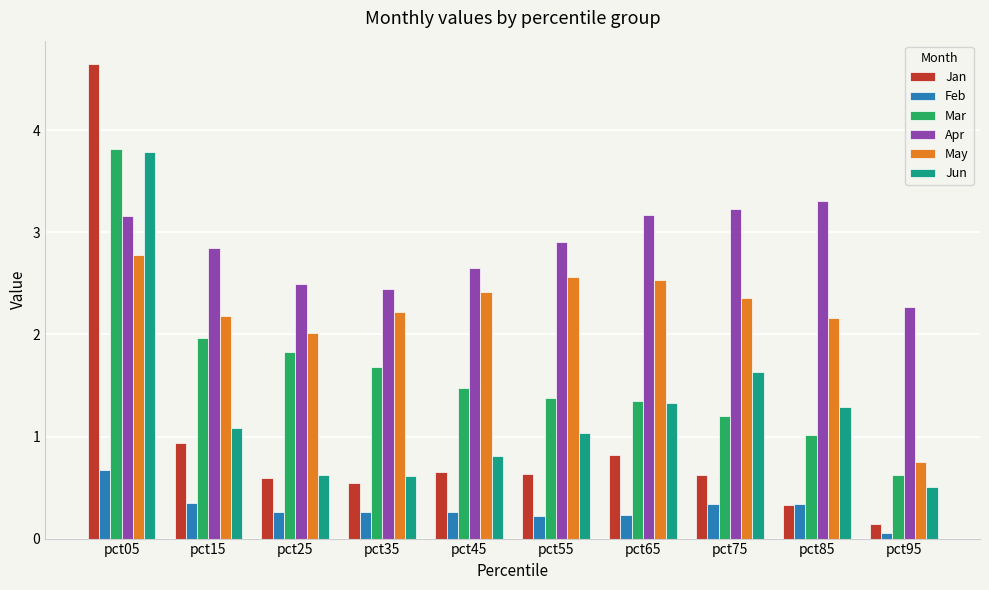

What are all the series names shown in the legend?

Jan, Feb, Mar, Apr, May, Jun